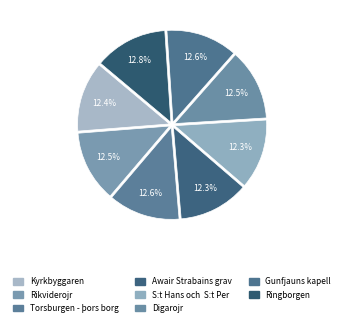

To the nearest percent, what is the difference between the largest and smallest slice percentages?

1%